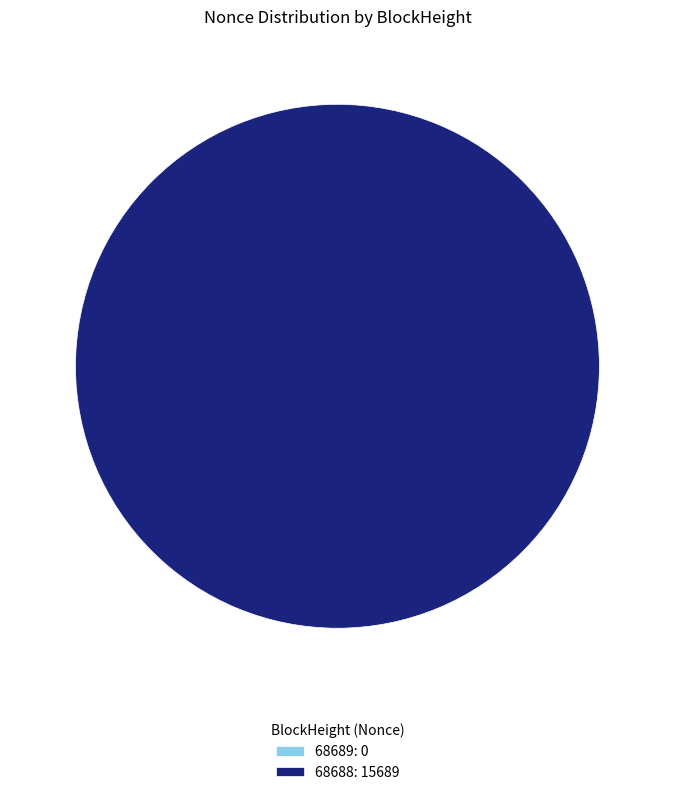

Is it true that 68688 is 99% of the pie?

False